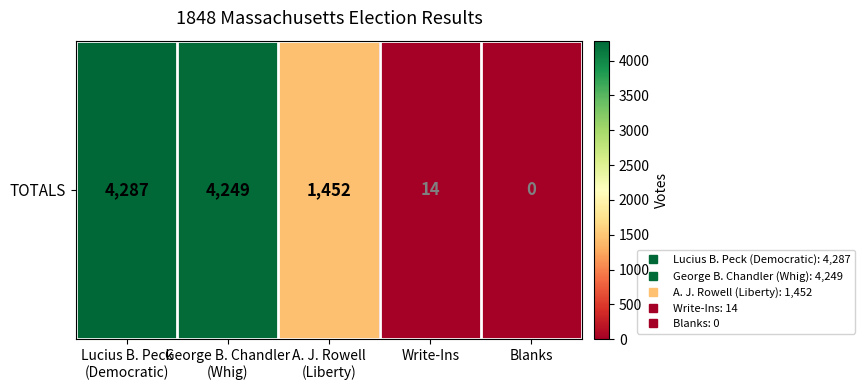

What is the greatest value displayed?

4287